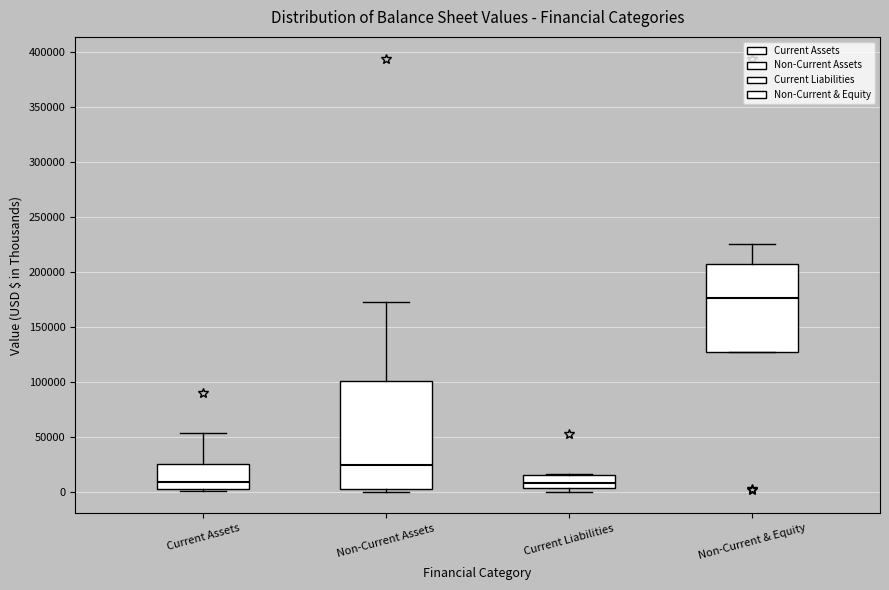

Reading left to right, read every box against the y-axis: the position of its median line, the range the box covers, and the ends of its whiskers. The values are not printed on the chart, so give them approximately, as read against the axis.

Current Assets: median 10000, box 0 to 25000, whiskers 0 (just below the box's lower edge) to 55000
Non-Current Assets: median 25000, box 5000 to 100000, whiskers 0 to 175000
Current Liabilities: median 10000, box 5000 to 15000, whiskers 0 to 15000
Non-Current & Equity: median 175000, box 125000 to 205000, whiskers 125000 to 225000